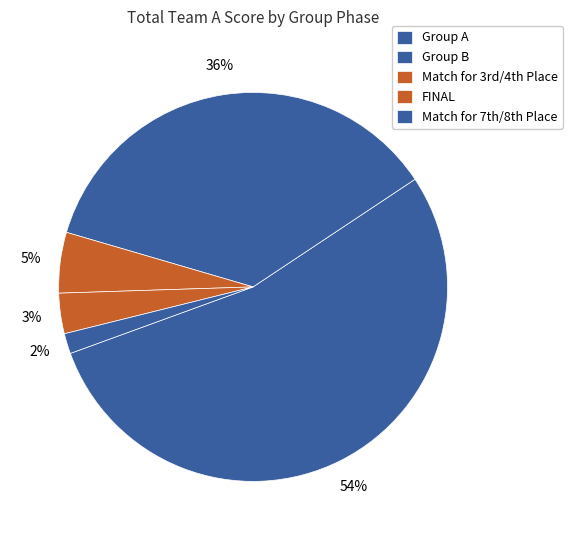

Which category has the biggest portion of the pie?

Group A